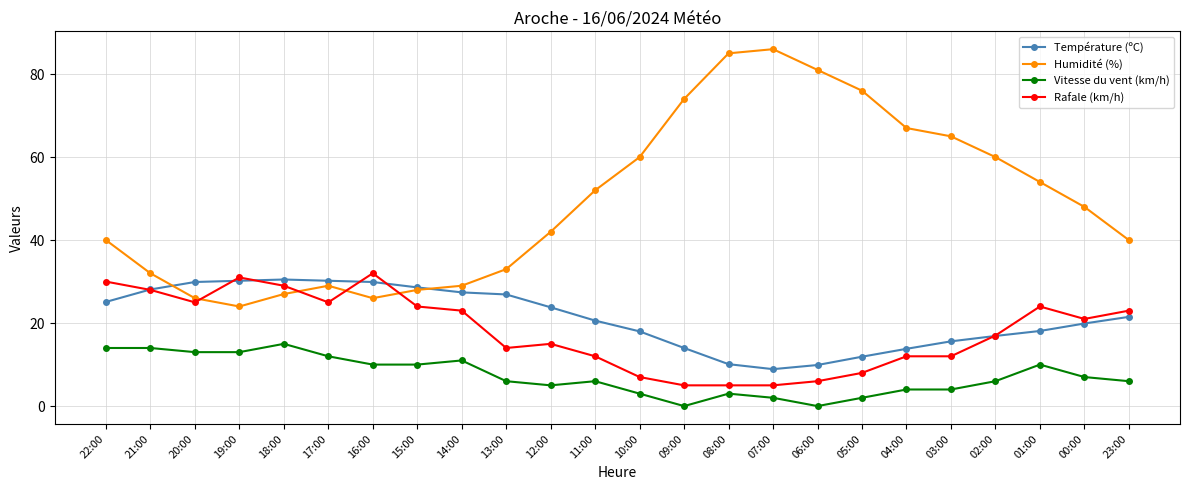

Where is Humidité (%) nearest to the value 55?

01:00